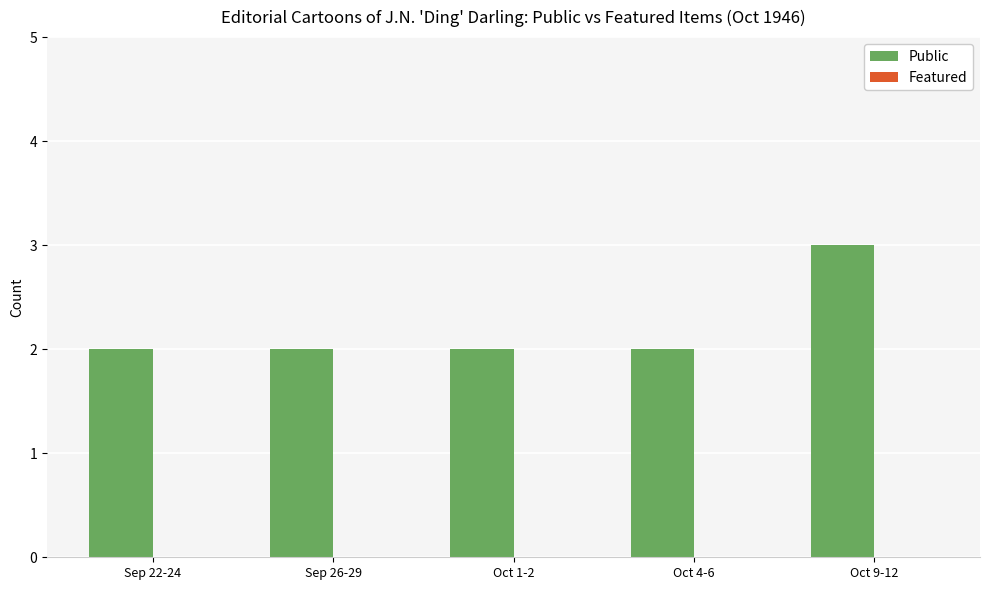

The value at Sep 22-24 is 2. True or false?

True